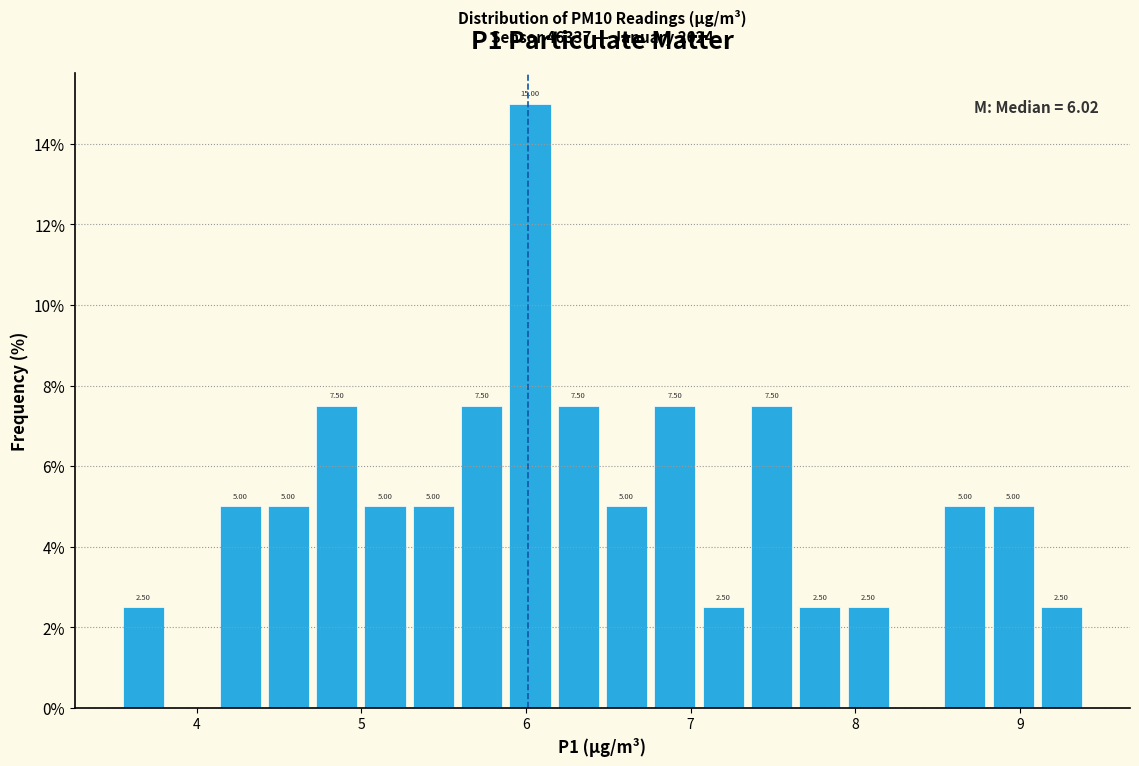

Around what value on the x-axis is the tallest bar? Give the approximate position of its centre, as read against the axis.

6.0